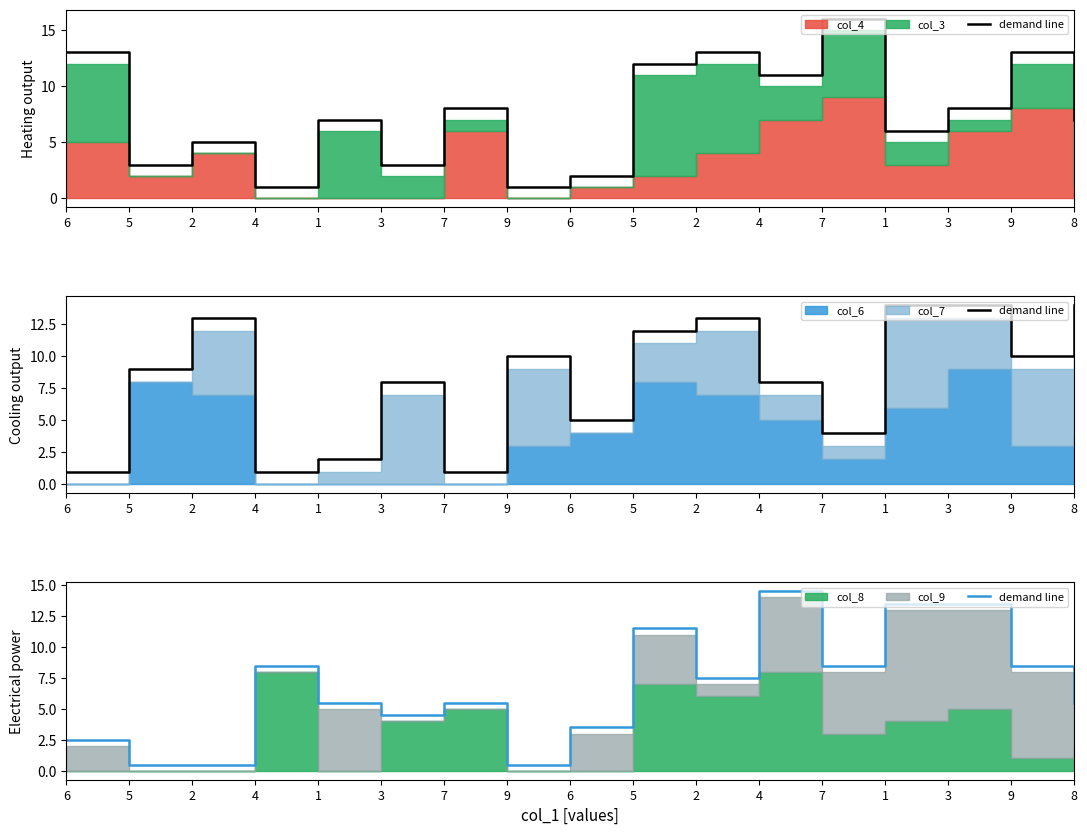

Is it true that the value at 3 is 13.5?

True